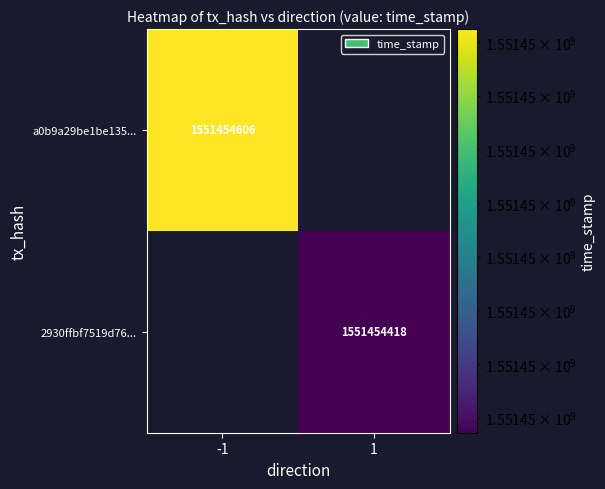

Rank the series by their maximum value, from highest to lowest.

a0b9a29be1be1350dcb5f7ec5afc91486056ce4, 2930ffbf7519d7629eb239a3884294e12e9228d